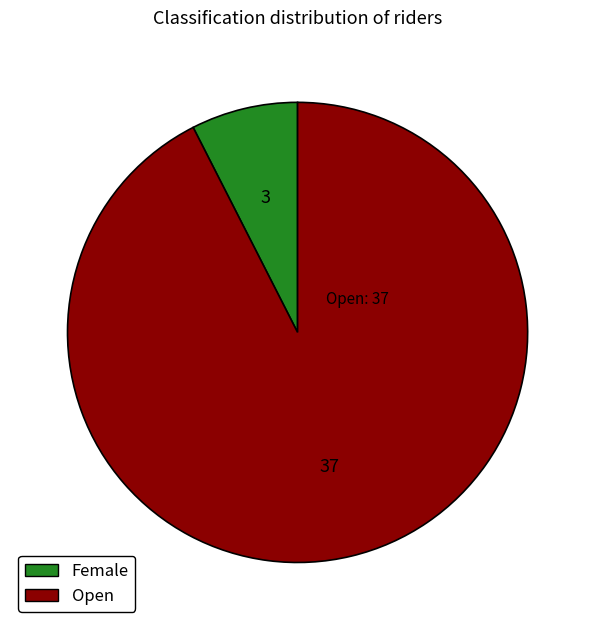

Do Open and Female together represent more than half of the pie?

Yes